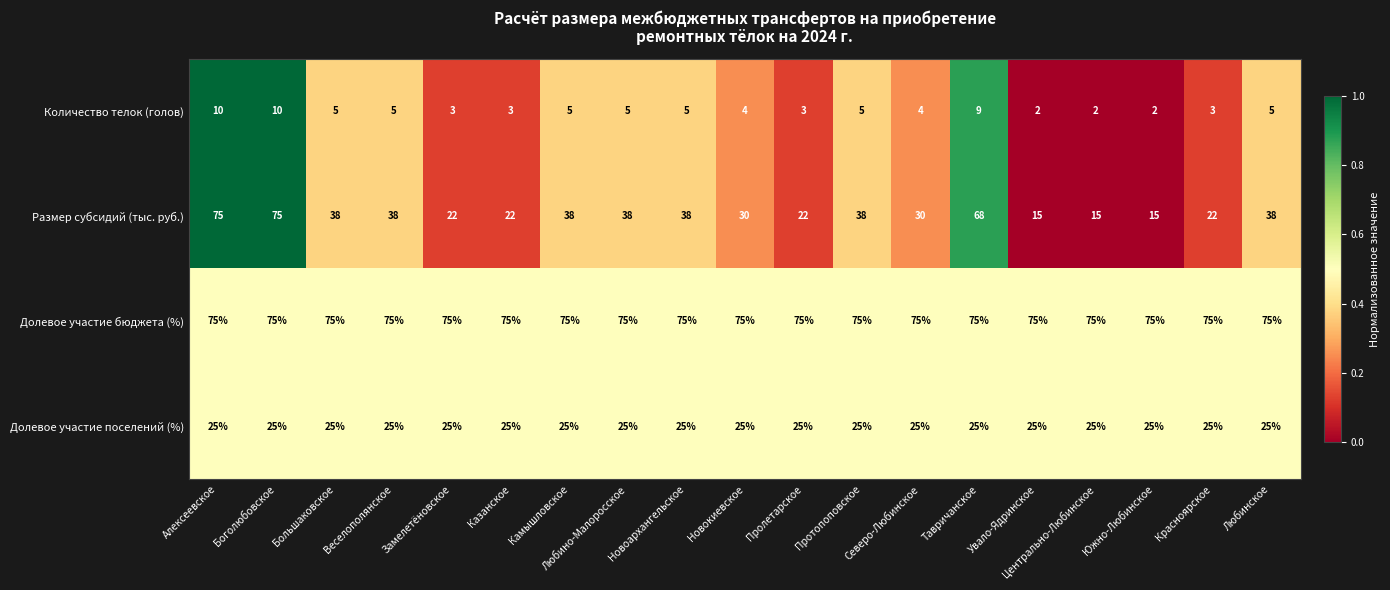

Which series has the largest total across all categories?

Долевое участие бюджета (%)